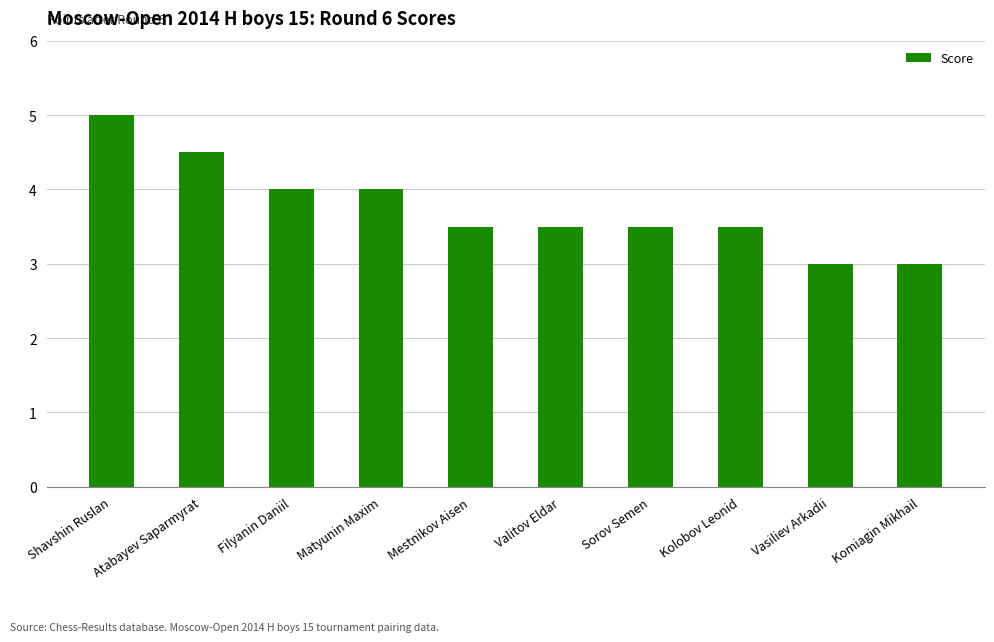

Which label corresponds to the largest value in the chart?

Shavshin Ruslan